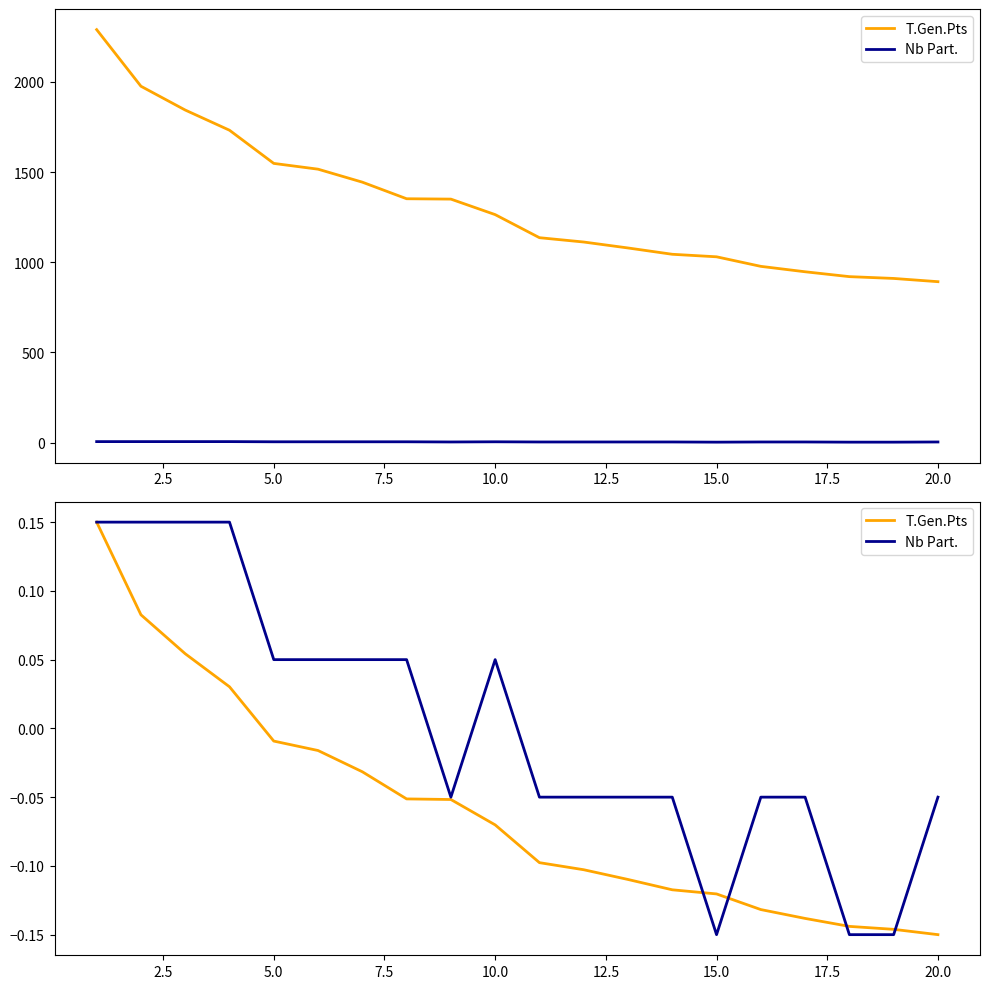

How many negative values does the Nb Part. series have?

11